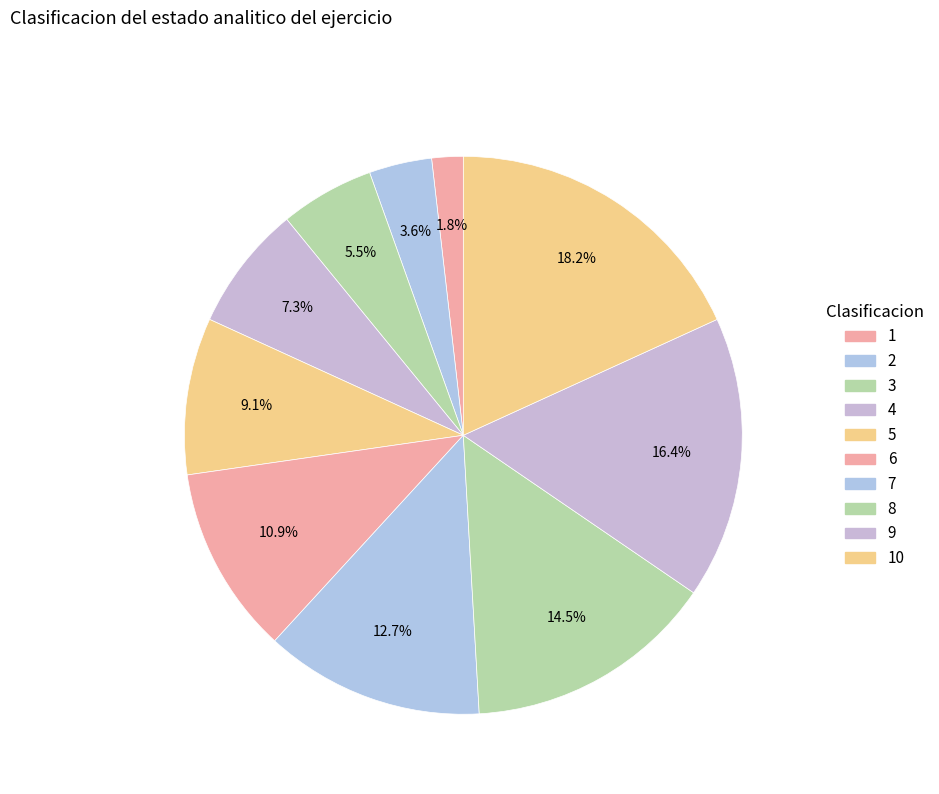

To the nearest percent, what is the difference between the largest and smallest slice percentages?

16%